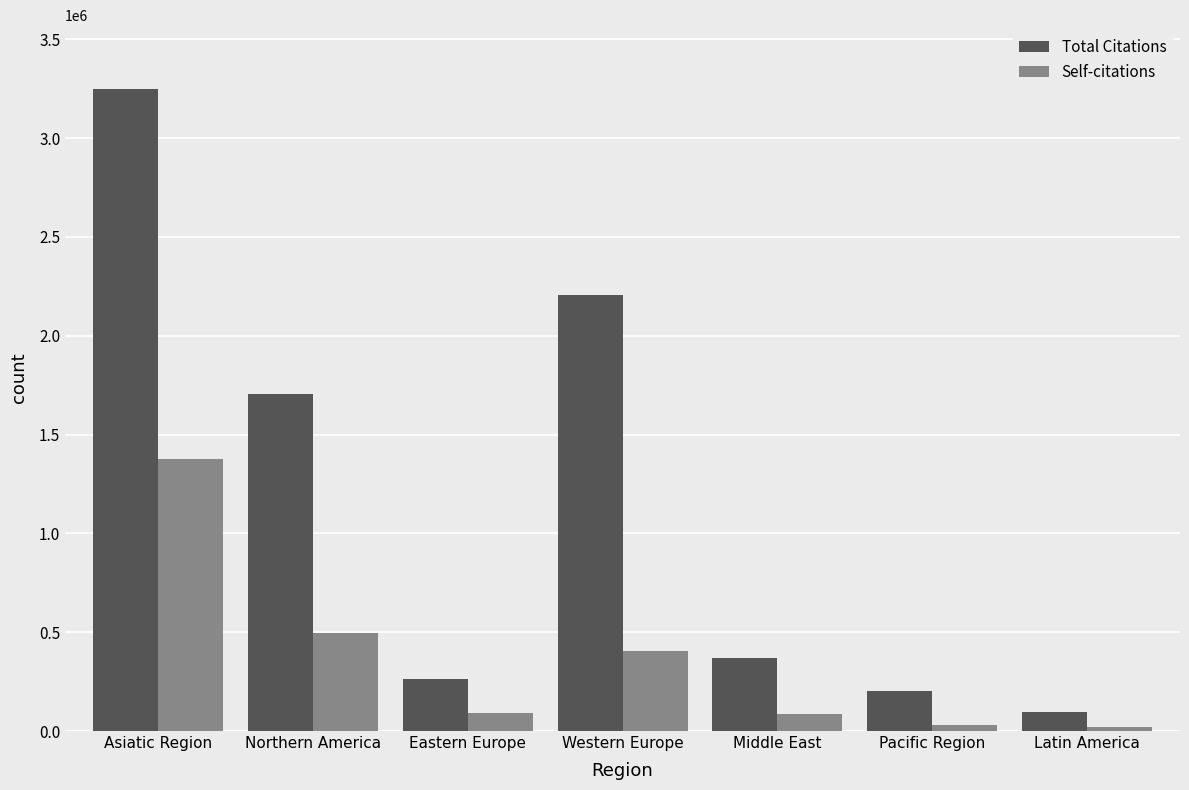

What is the average value of the Self-citations series?

358911